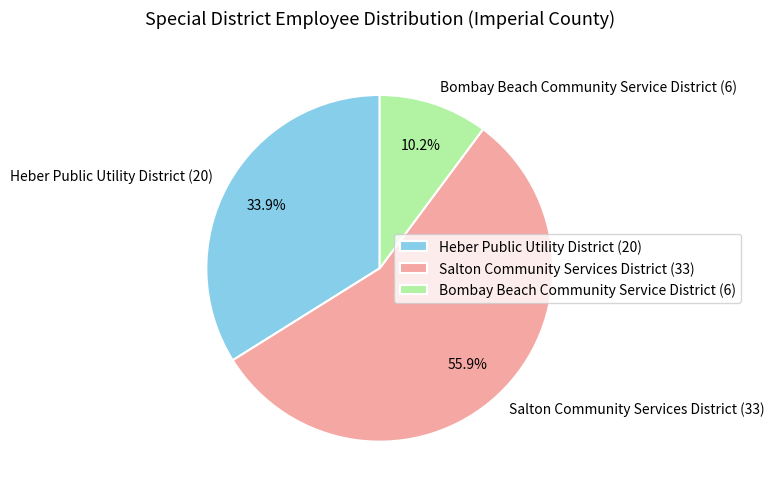

To the nearest percent, what is the difference between the largest and smallest slice percentages?

46%